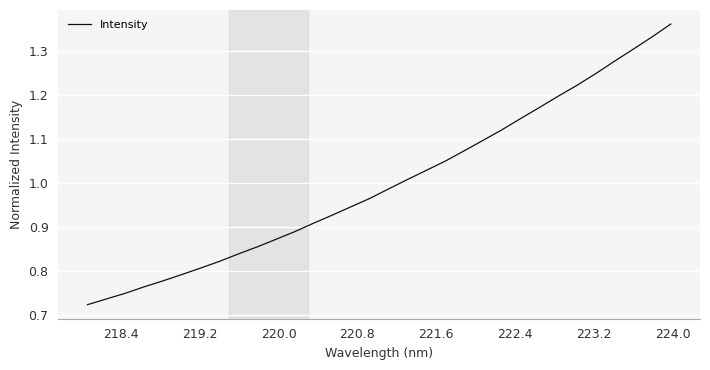

What is the difference between the maximum and minimum values?

0.6